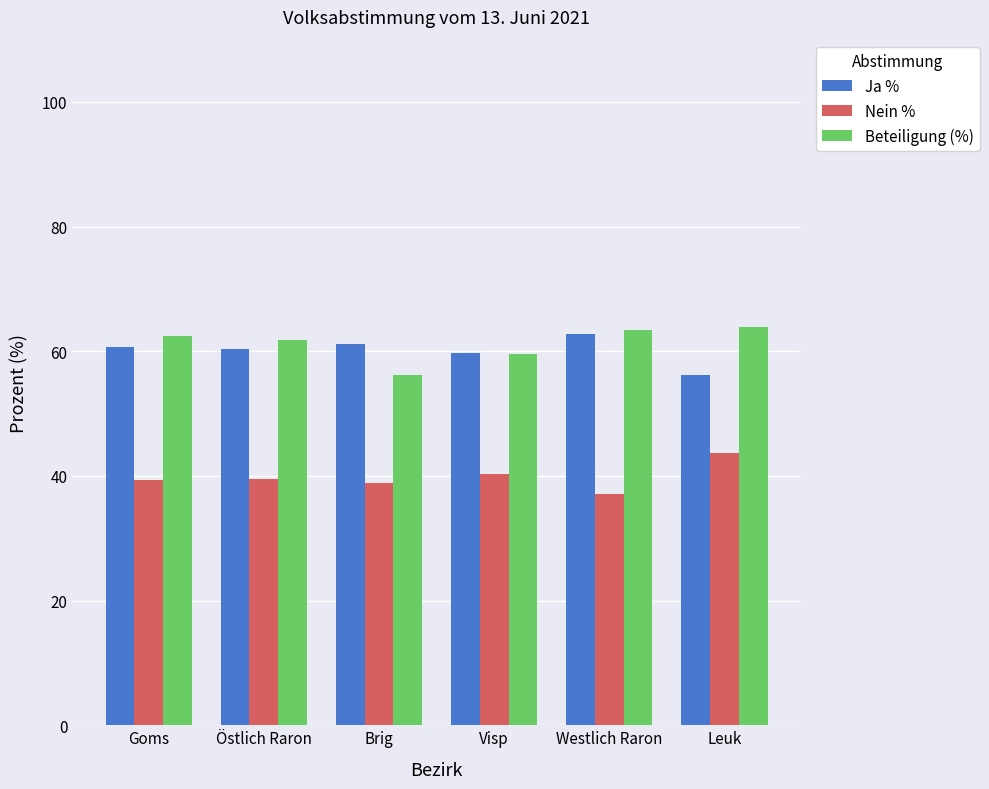

Rank the series by their maximum value, from lowest to highest.

Nein %, Ja %, Beteiligung (%)